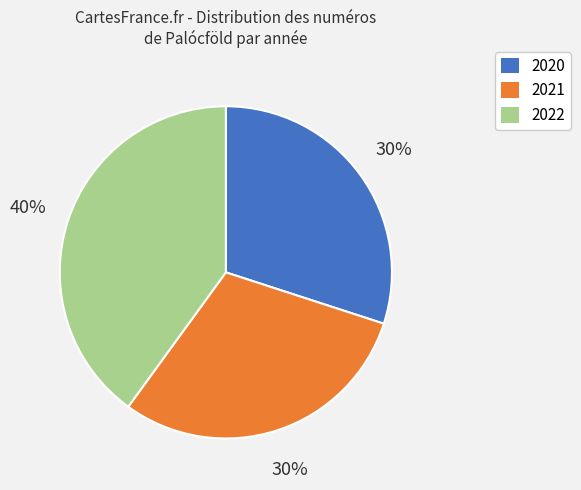

Does any single category account for the majority?

No